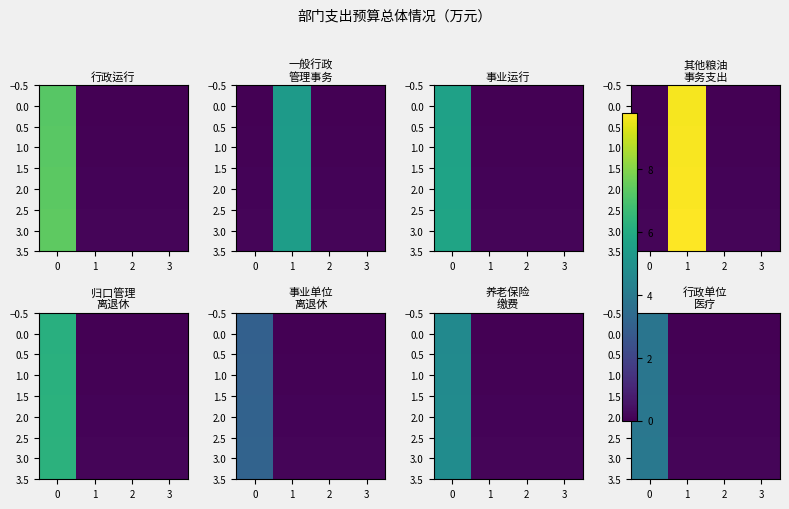

What is the total value across all series at 1?

0.3